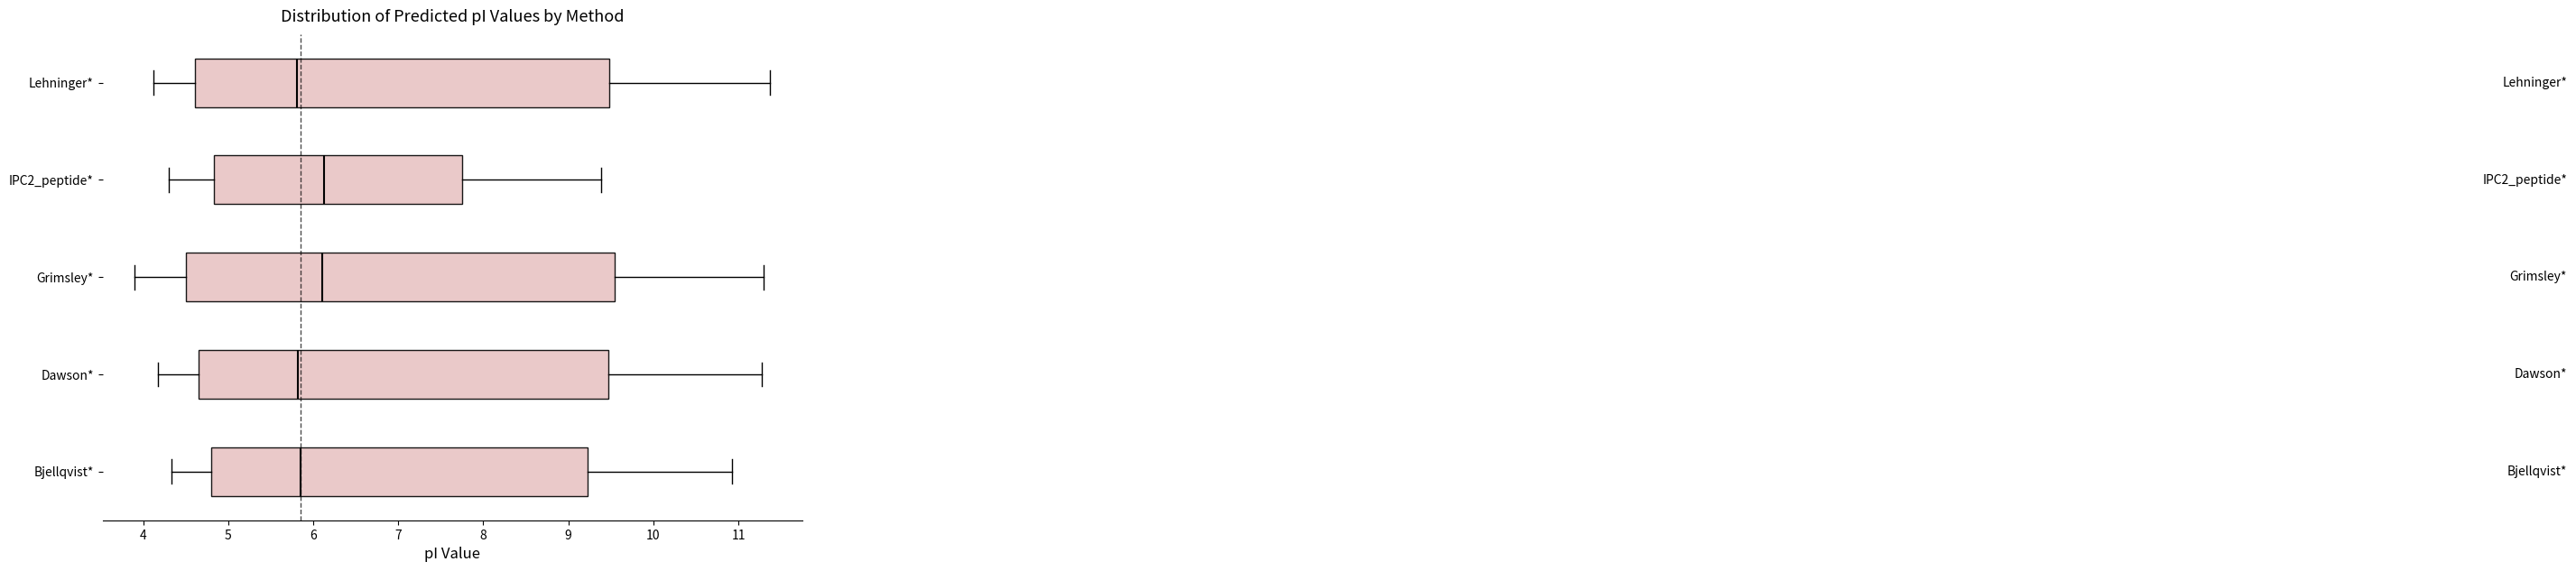

Reading bottom to top, read every box against the x-axis: the position of its median line, the range the box covers, and the ends of its whiskers. The values are not printed on the chart, so give them approximately, as read against the axis.

Bjellqvist*: median 5.8, box 4.8 to 9.2, whiskers 4.3 to 10.9
Dawson*: median 5.8, box 4.7 to 9.5, whiskers 4.2 to 11.3
Grimsley*: median 6.1, box 4.5 to 9.5, whiskers 3.9 to 11.3
IPC2_peptide*: median 6.1, box 4.8 to 7.8, whiskers 4.3 to 9.4
Lehninger*: median 5.8, box 4.6 to 9.5, whiskers 4.1 to 11.4